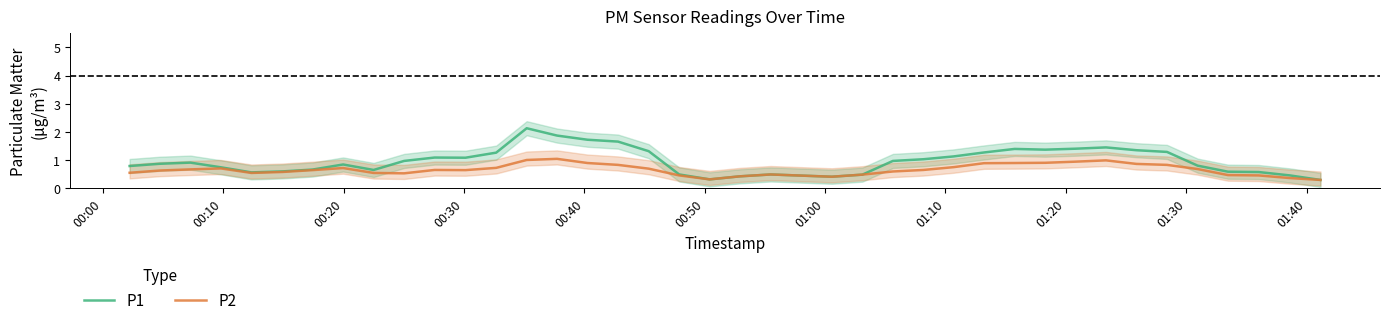

True or false: P2 has more than 1 interior local peaks.

True